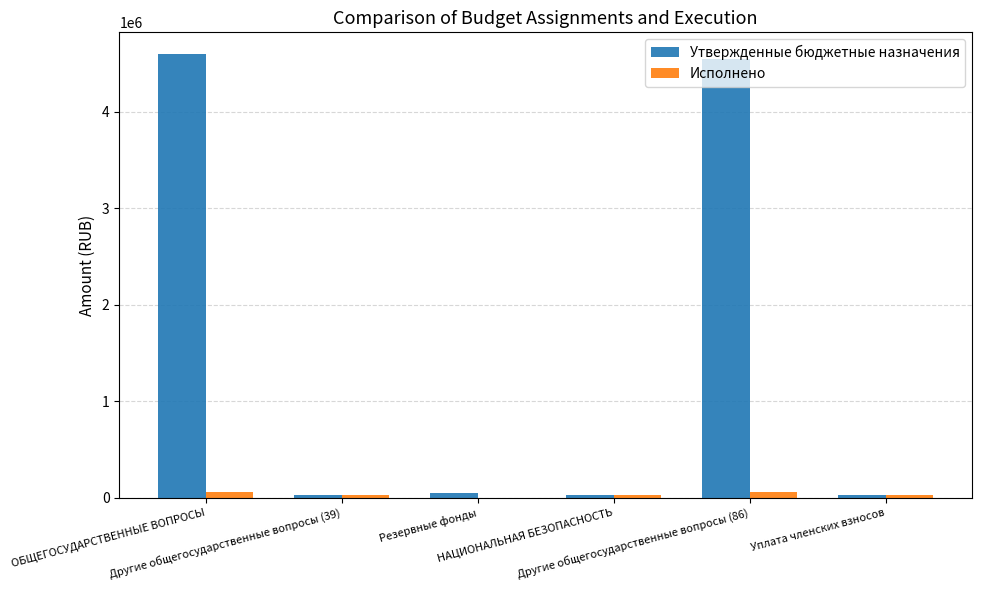

What is the sum of all Исполнено values?

186424.2